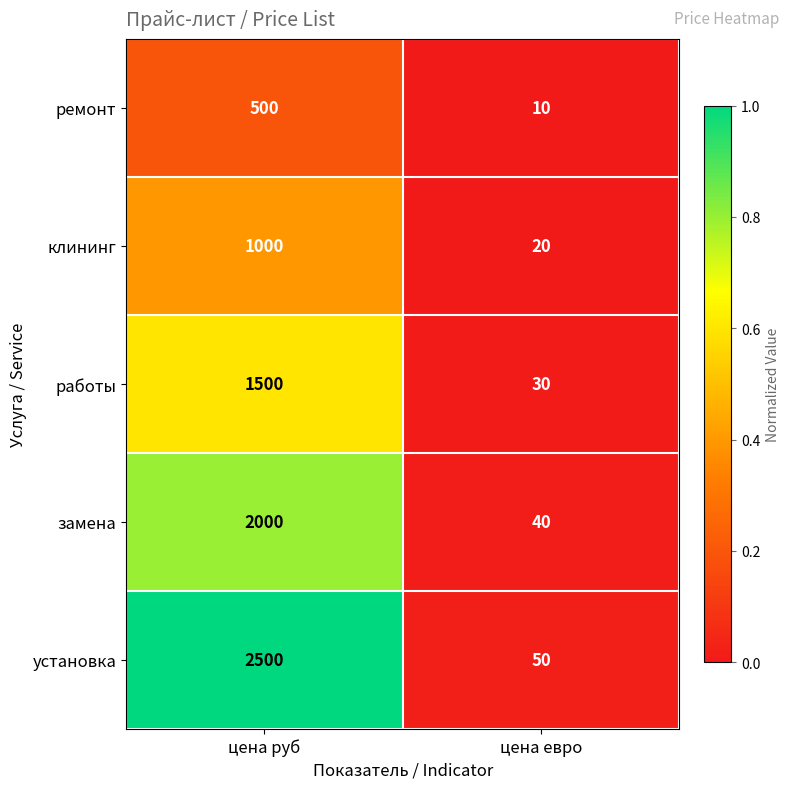

What is the greatest value displayed?

2500